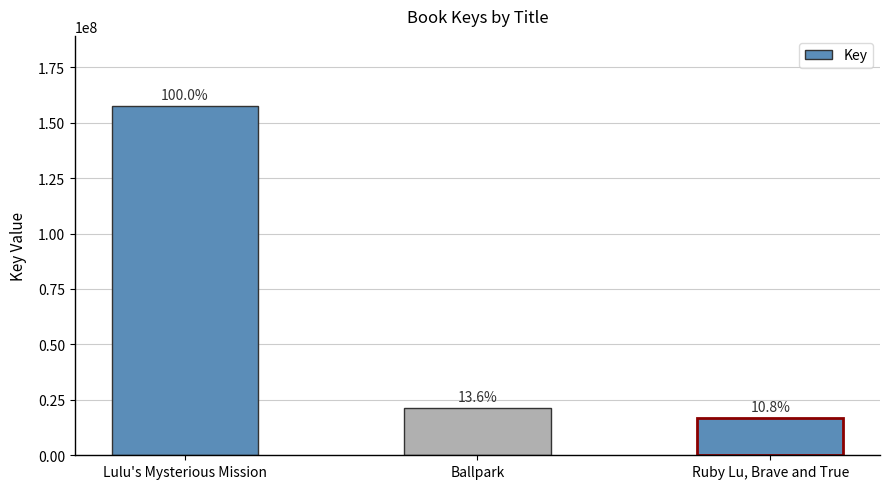

What is the sum of the values at Ruby Lu, Brave and True and Ballpark?

38410257